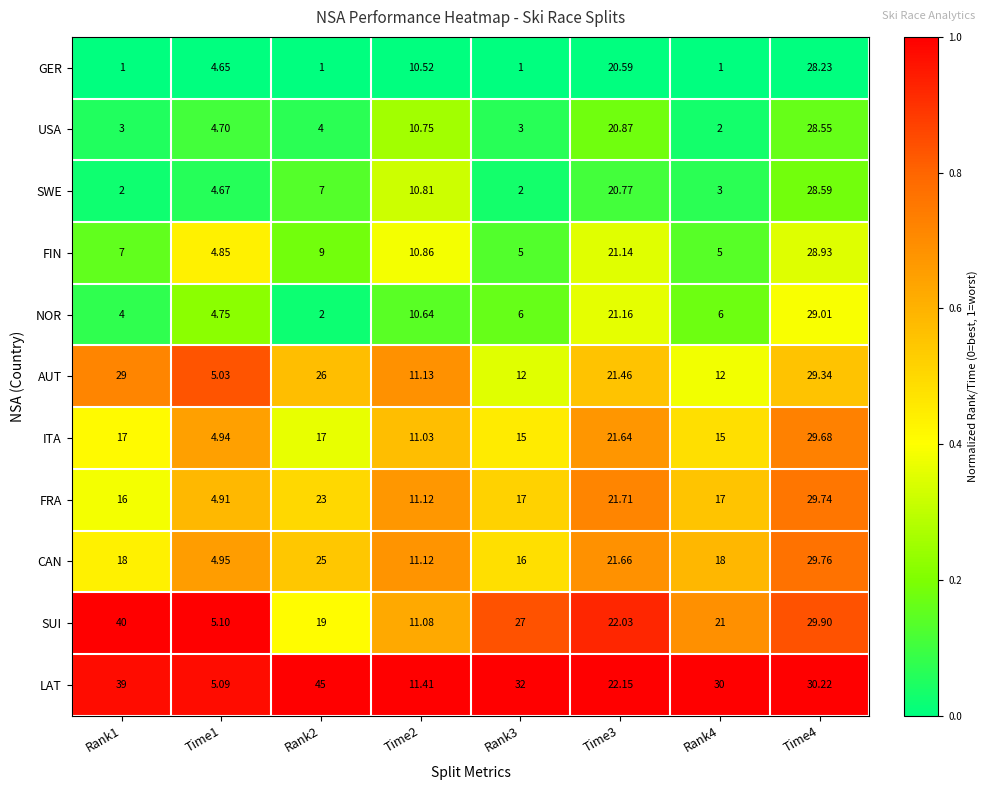

Between Rank3 and Time3, which series saw the biggest shift?

GER